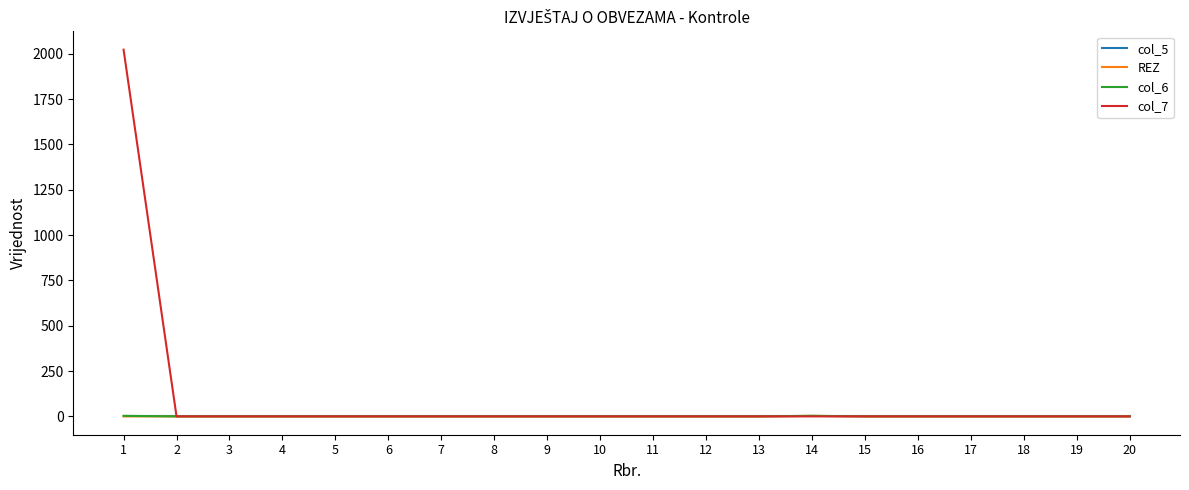

How many lines are shown in the chart?

4